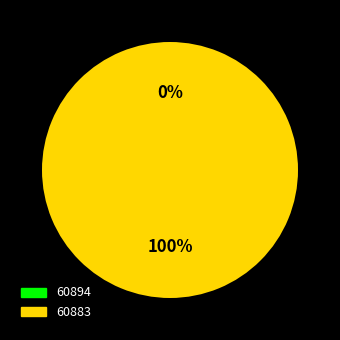

To the nearest percent, what portion does 60883 represent?

100%